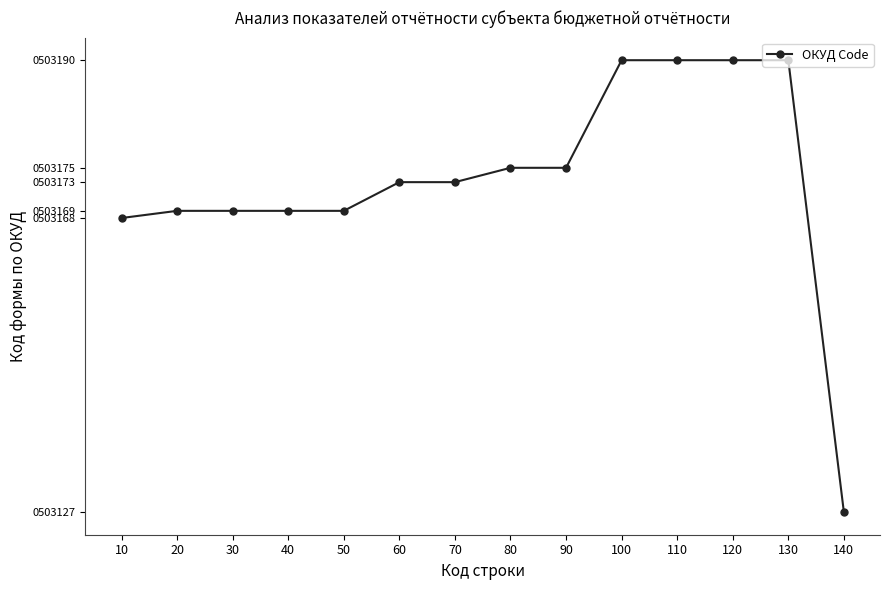

Does the chart have visible grid lines?

No